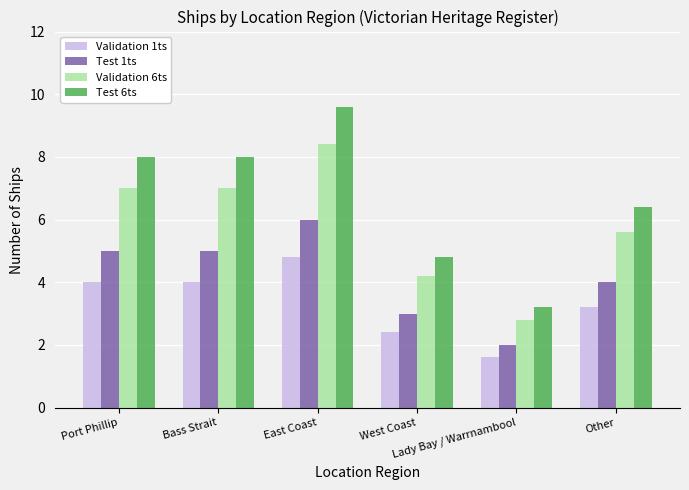

At which category is the sum across all series the highest?

East Coast